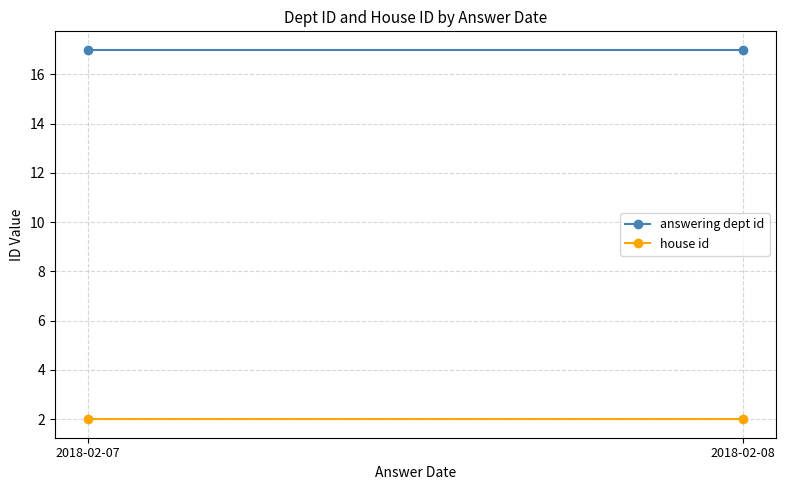

At 2018-02-08, list the series in order from smallest to largest.

house id, answering dept id